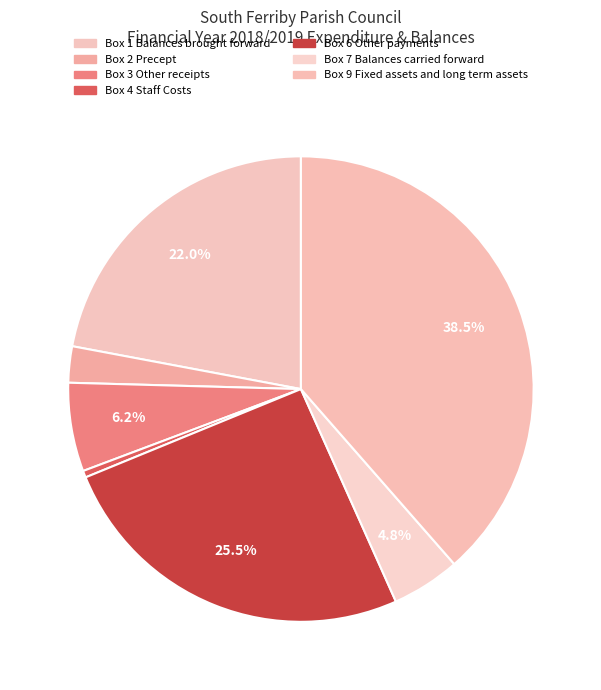

Is there a majority slice in this chart?

No